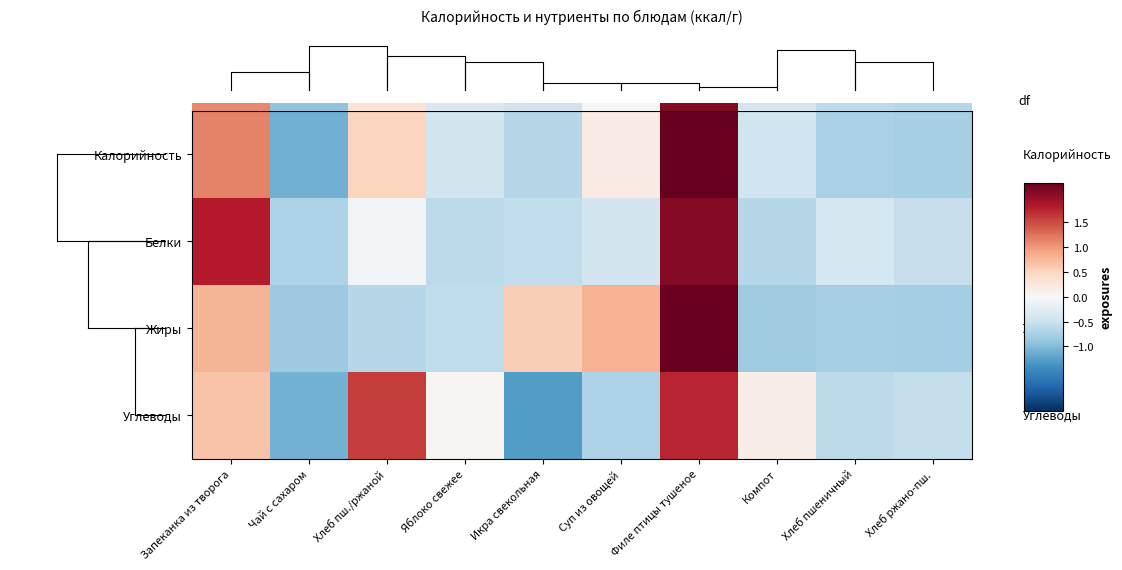

How many data points in Калорийность are above 0?

4